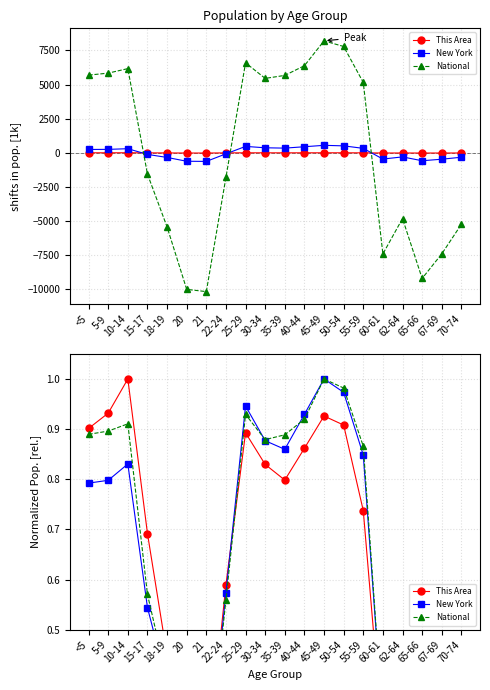

List the labels in order of National value, smallest first.

21, 20, 65-66, 60-61, 67-69, 18-19, 70-74, 62-64, 22-24, 15-17, 55-59, 30-34, 35-39, <5, 5-9, 10-14, 40-44, 25-29, 50-54, 45-49